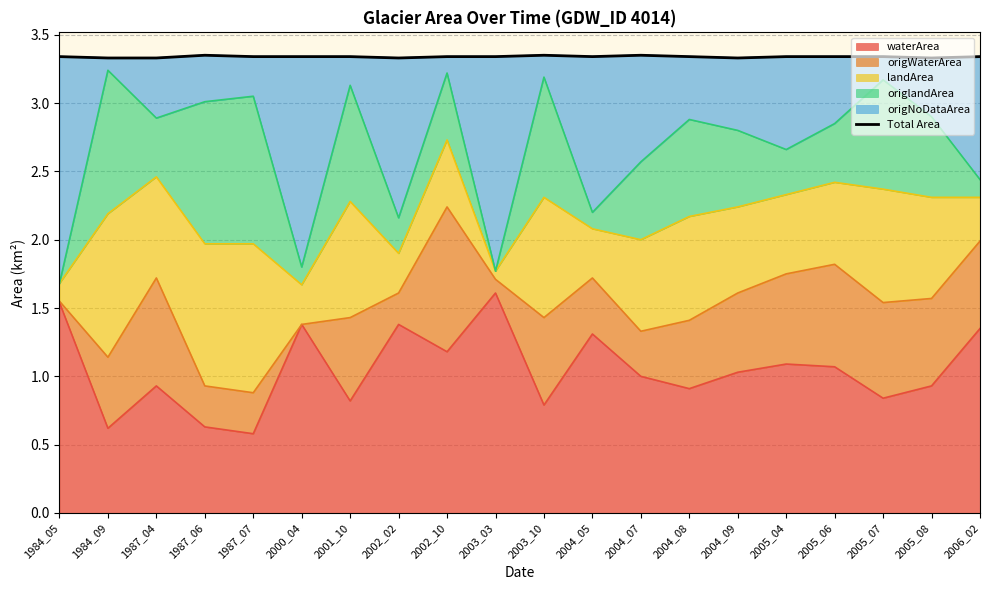

Reading left to right, what are all the values shown in this chart?

3.3	3.3	3.3	3.3	3.3	3.3	3.3	3.3	3.3	3.3	3.4	3.3	3.3	3.3	3.3	3.3	3.3	3.3	3.3	3.3